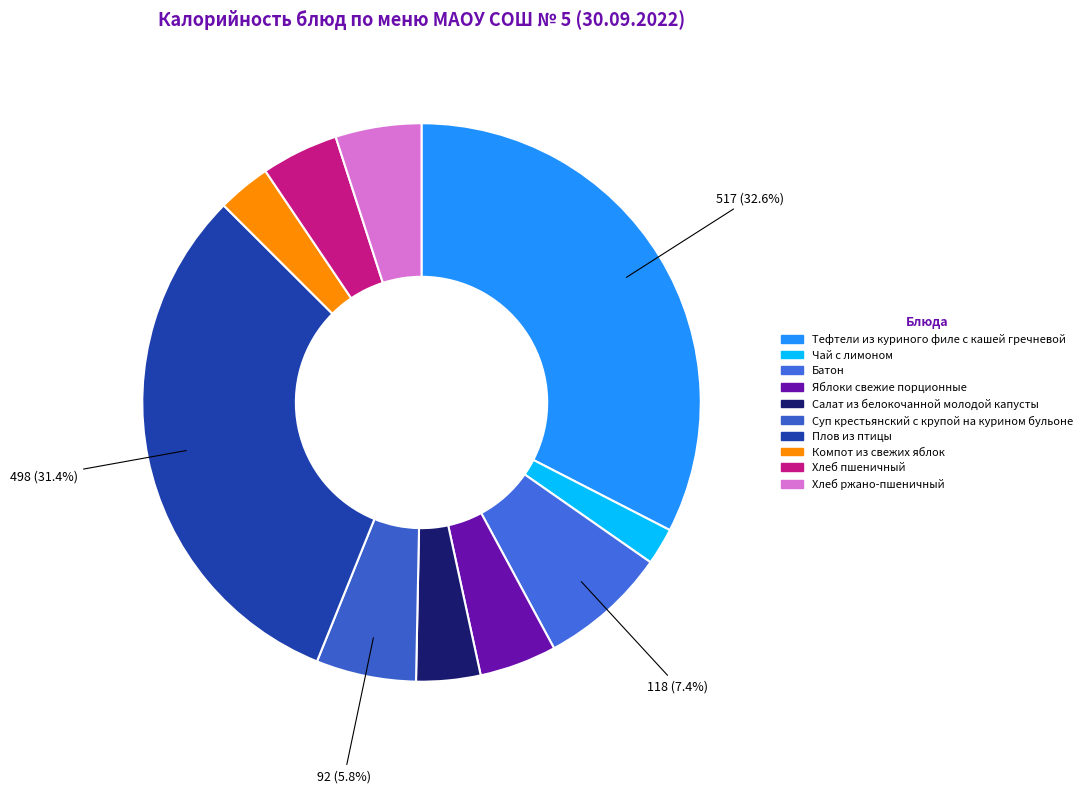

Which has a higher value, Тефтели из куриного филе с кашей гречневой or Хлеб ржано-пшеничный?

Тефтели из куриного филе с кашей гречневой